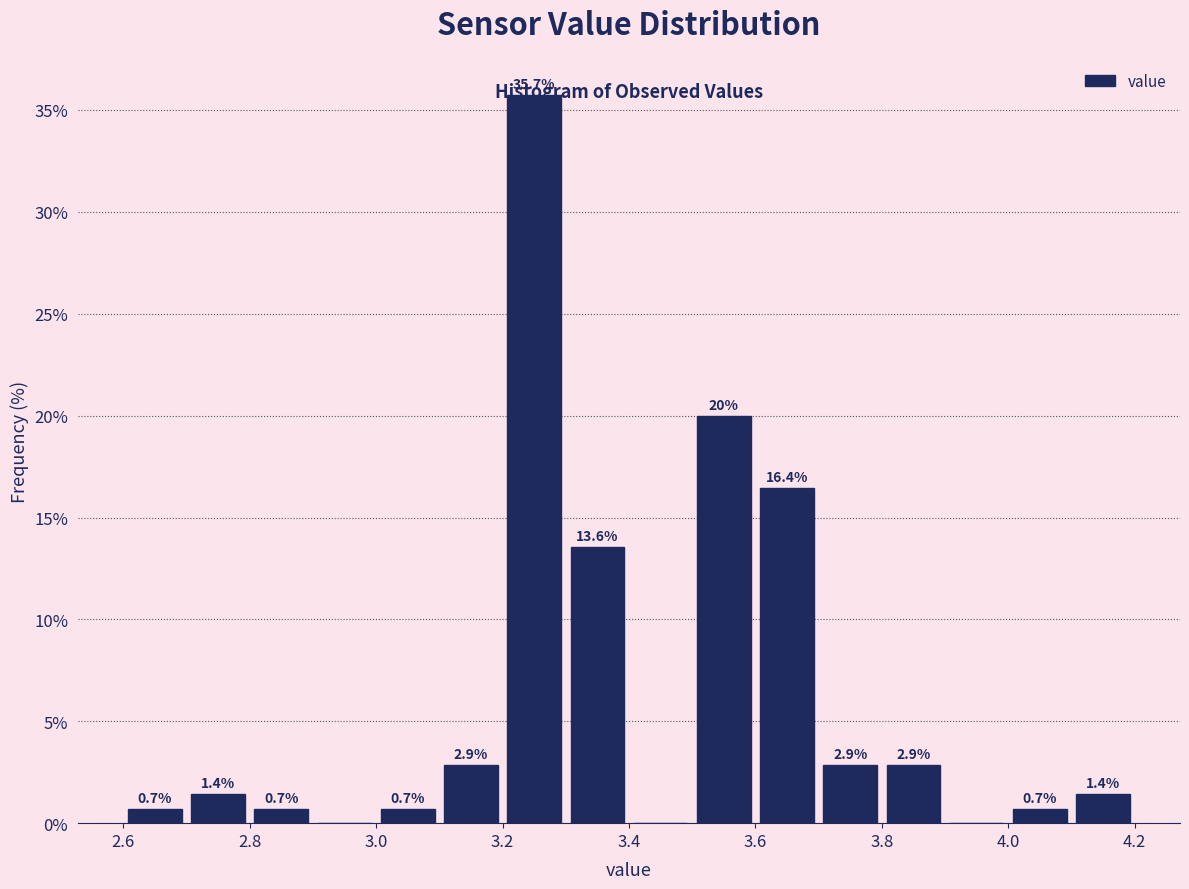

Which range on the x-axis has the tallest bar?

3.2 to 3.3